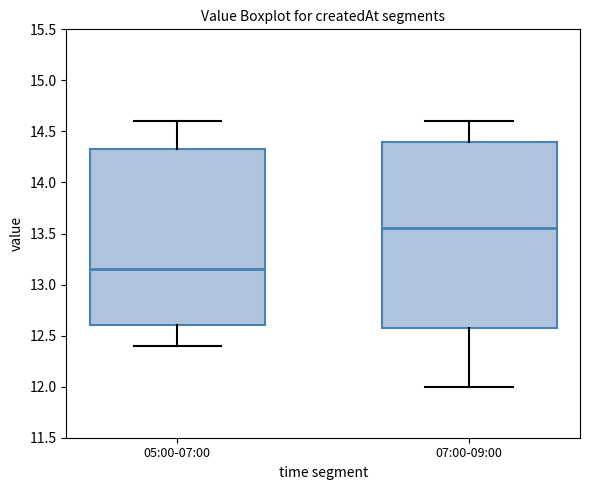

Reading left to right, read every box against the y-axis: the position of its median line, the range the box covers, and the ends of its whiskers. The values are not printed on the chart, so give them approximately, as read against the axis.

05:00-07:00: median 13.15, box 12.60 to 14.35, whiskers 12.40 to 14.60
07:00-09:00: median 13.55, box 12.60 to 14.40, whiskers 12.00 to 14.60